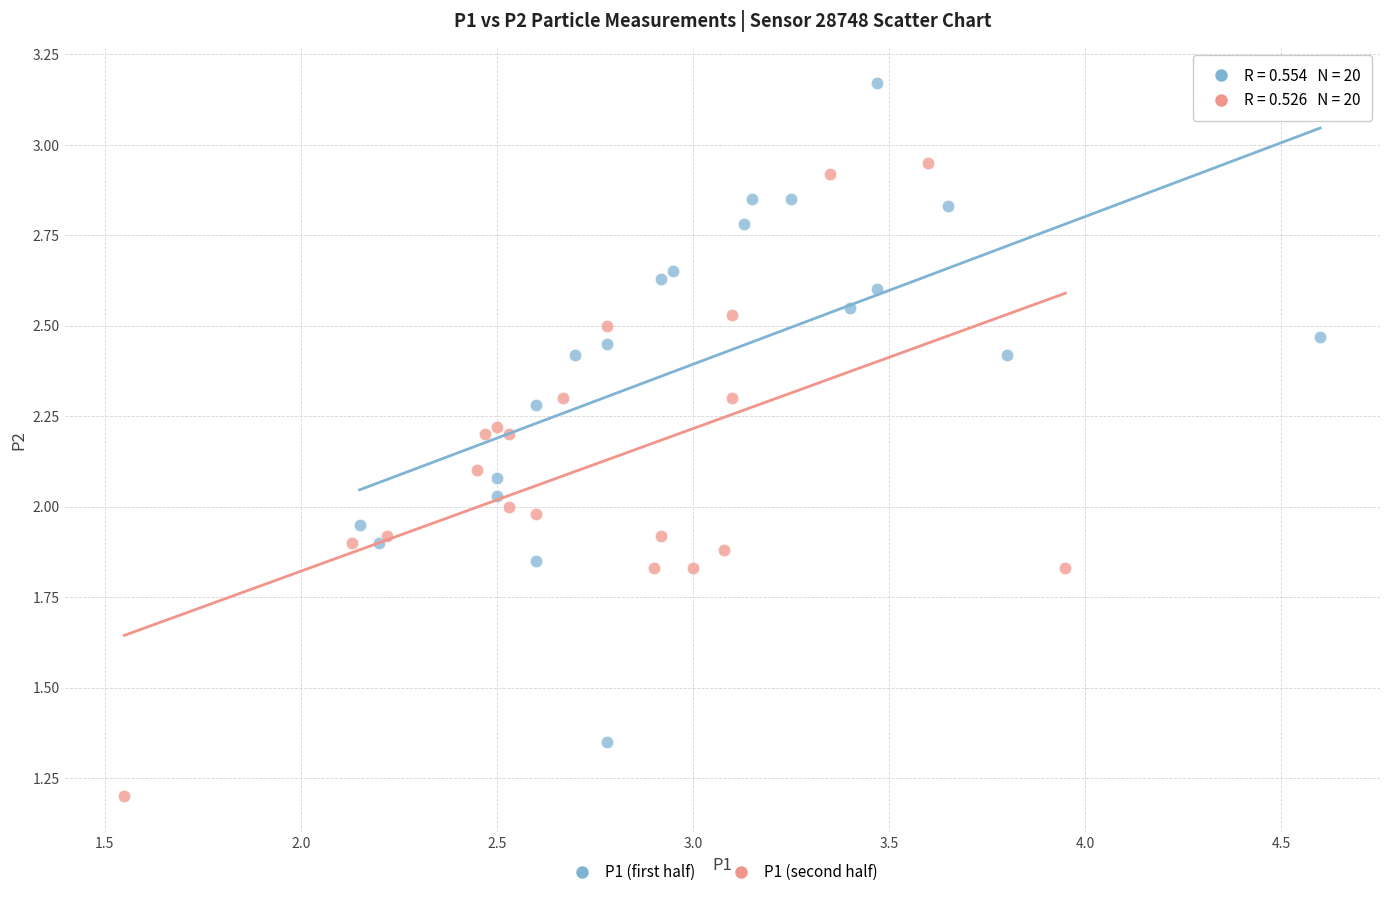

Which series reaches the minimum Y coordinate?

P1 (second half)